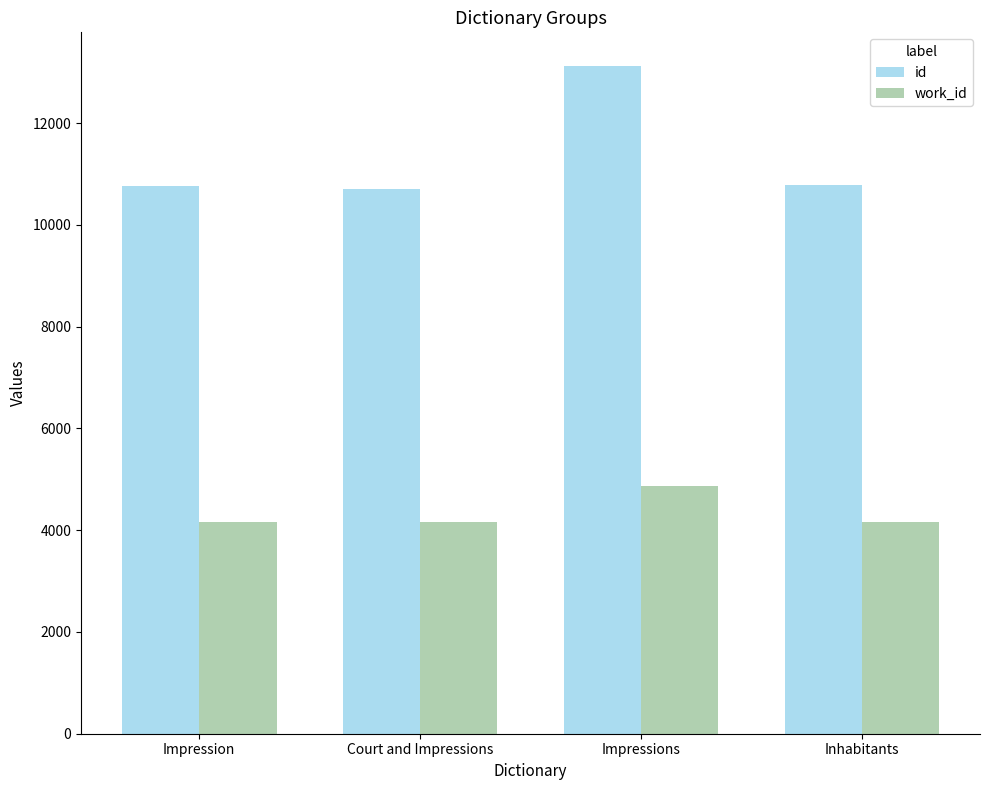

What is the highest value of the work_id series?

4862.2